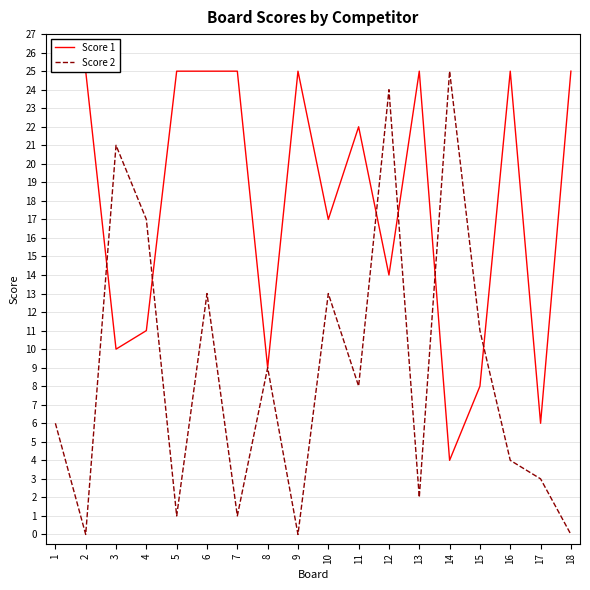

Where is Score 1 nearest to the value 14?

12